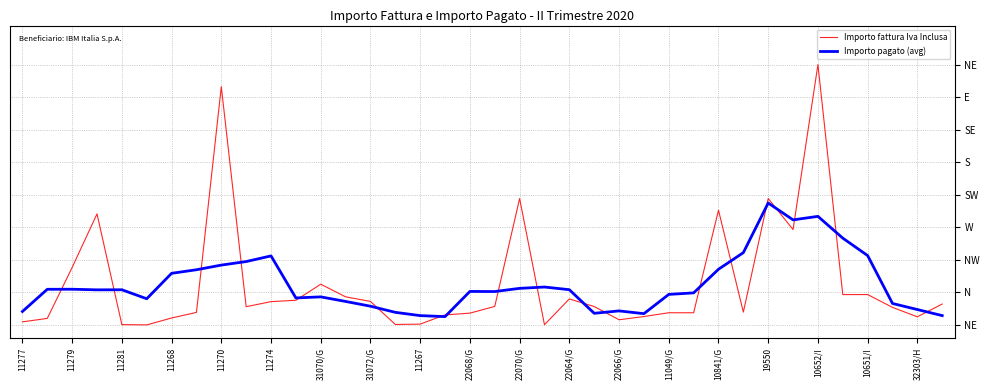

What are all the series names shown in the legend?

Importo fattura Iva Inclusa, Importo pagato (avg)